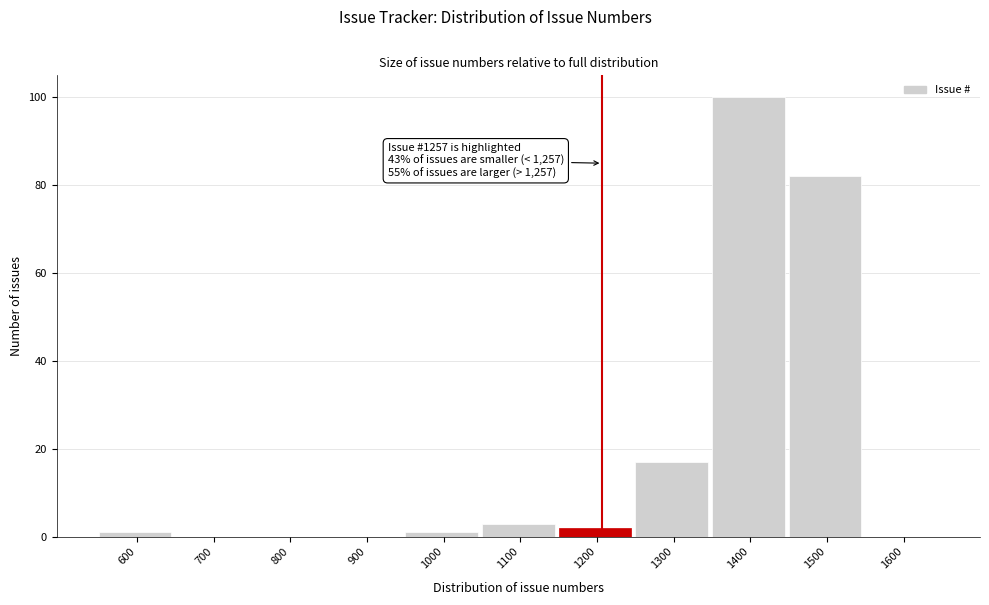

Reading left to right, extract all data points from this chart.

600=1	700=0	800=0	900=0	1000=1	1100=3	1200=2	1300=17	1400=100	1500=82	1600=0